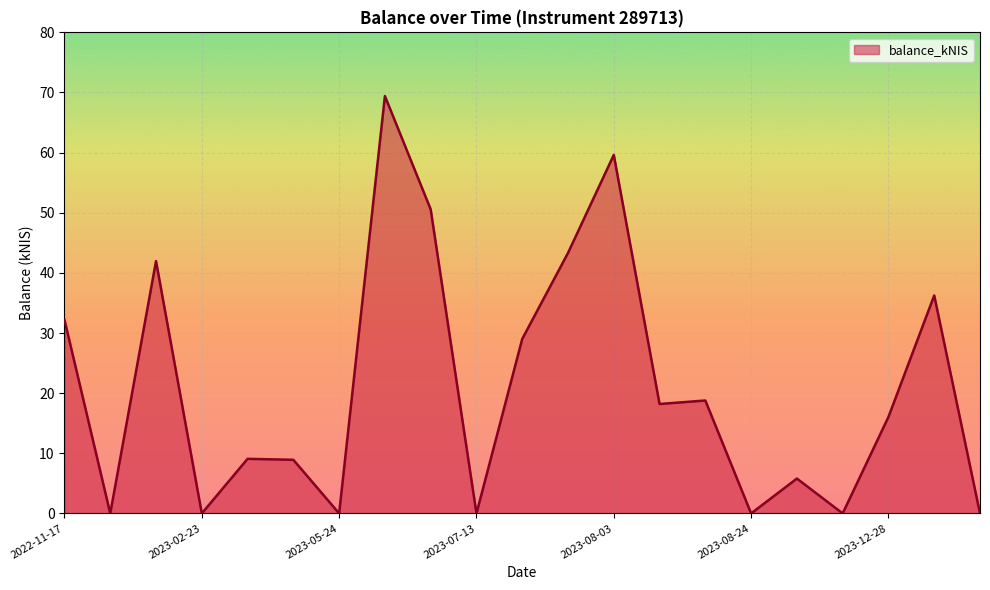

What is the greatest value displayed?

69.4